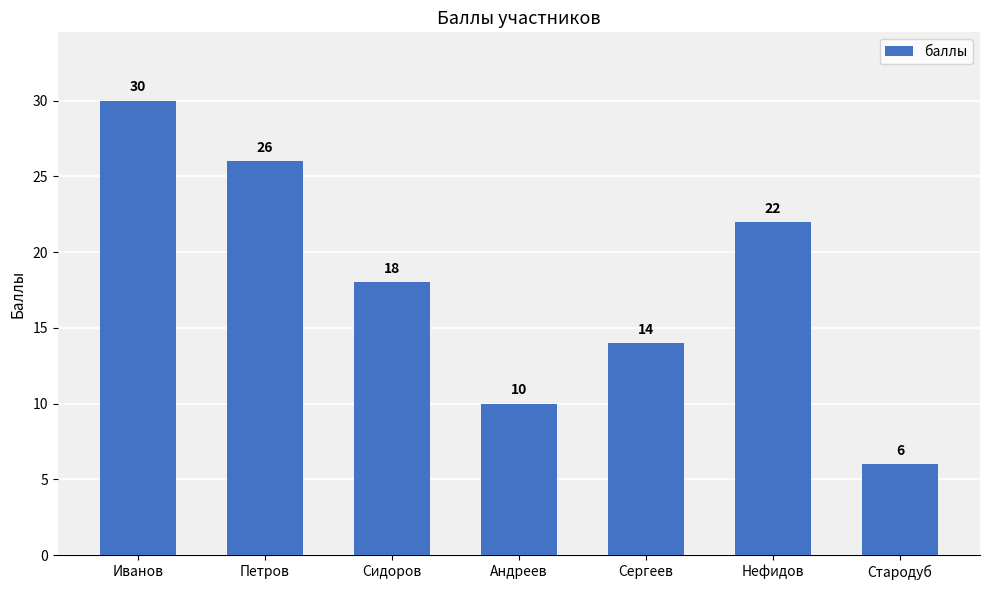

Which category has the highest value across all series?

Иванов